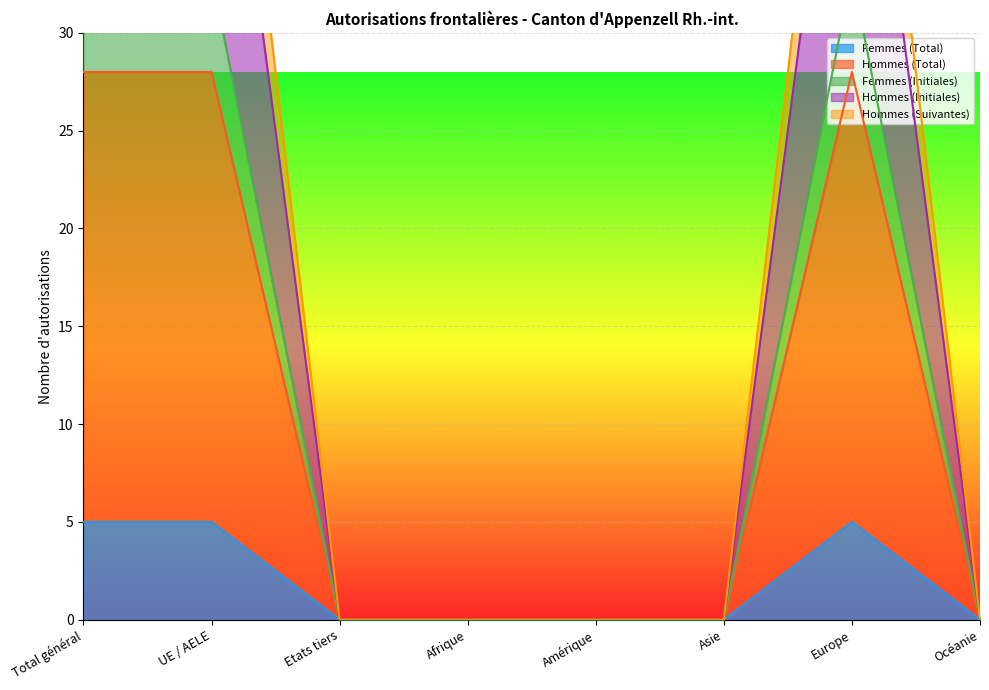

At how many categories does at least one series exceed 5?

3